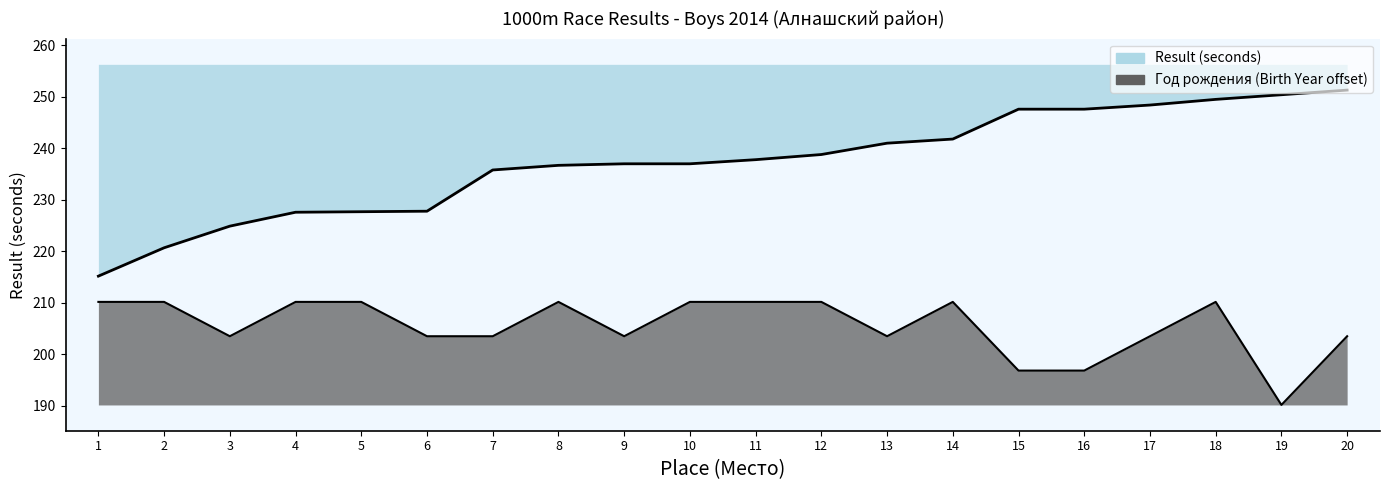

At which label is the value closest to 200?

15